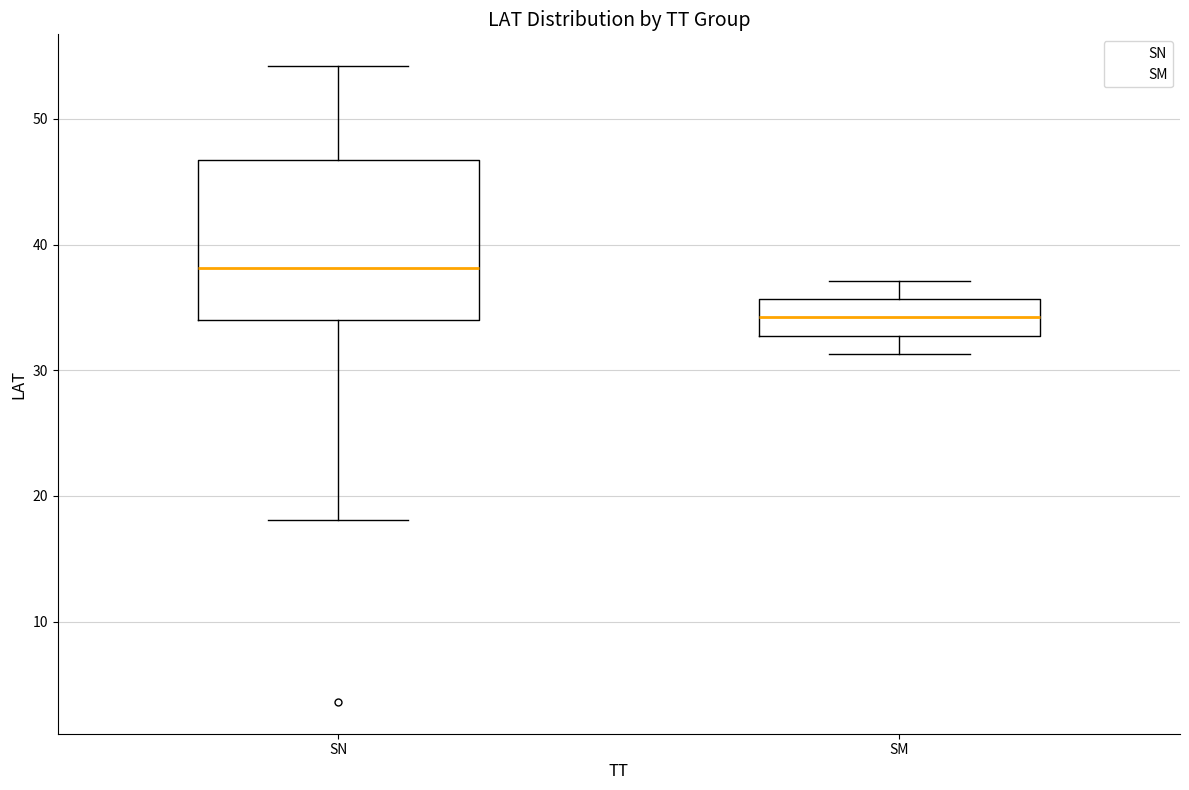

Where does the median line of the box for SM sit on the y-axis? The values are not printed on the chart, so give them approximately, as read against the axis.

34